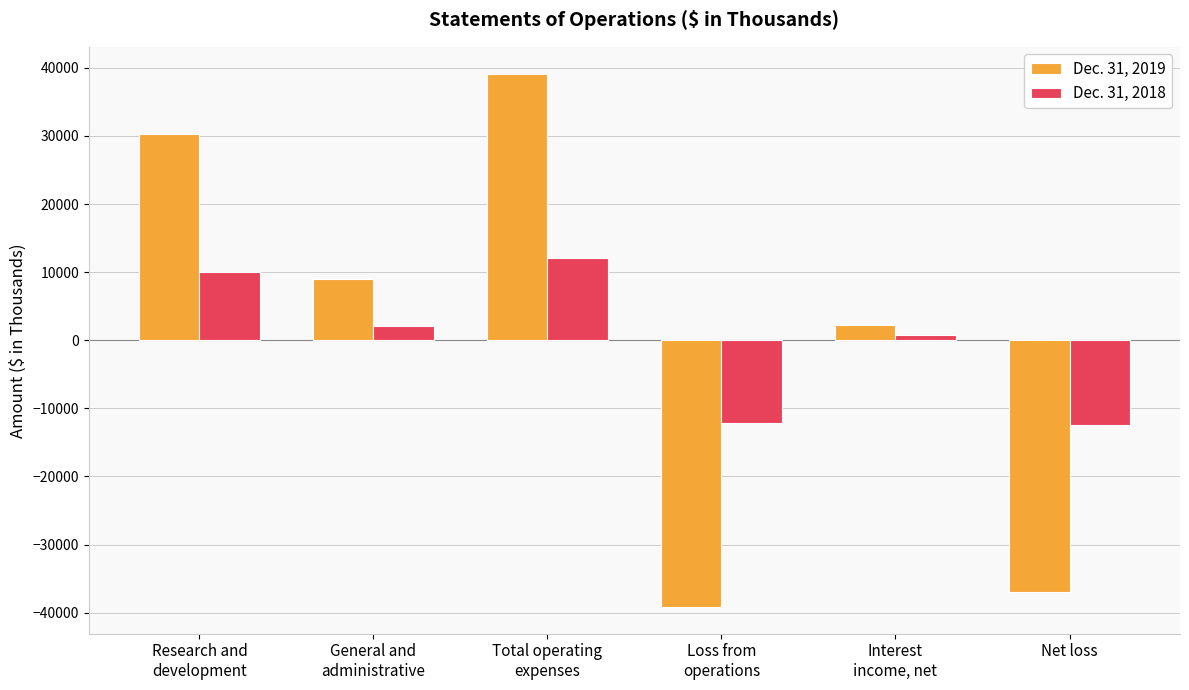

How many groups of bars are there?

6